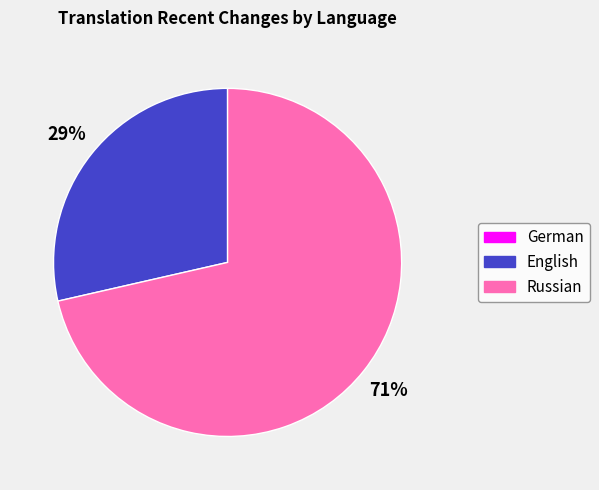

To the nearest percent, what is the difference between the largest and smallest slice percentages?

71%